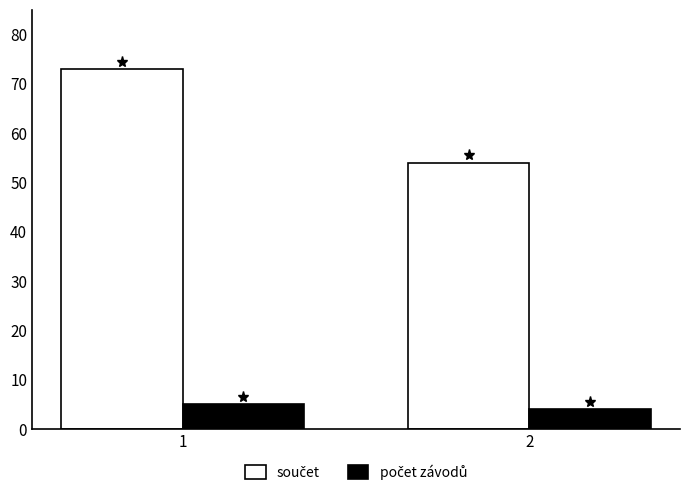

What is the difference between the highest and lowest values at 1?

68